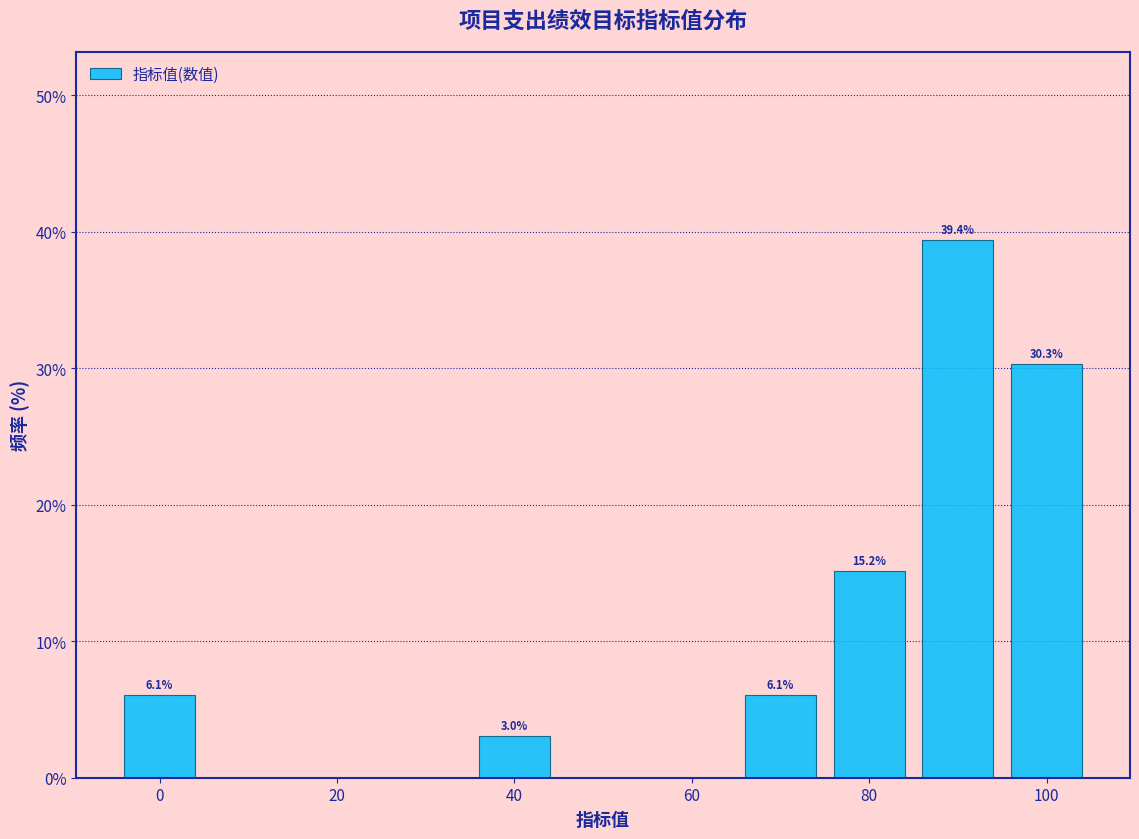

Over which range of the x-axis is the bar tallest?

85 to 95